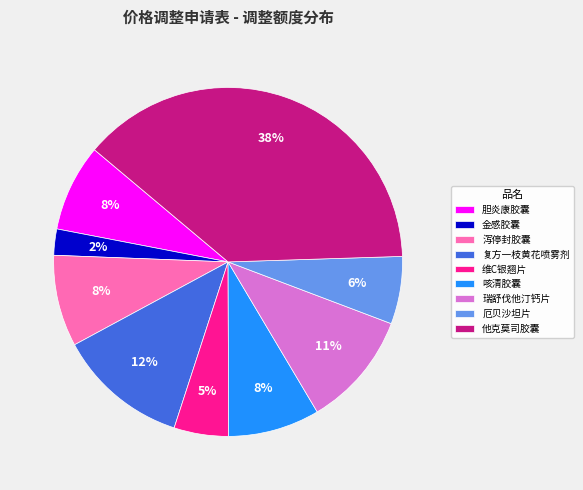

To the nearest percent, what percentage of the pie is 复方一枝黄花喷雾剂?

12%